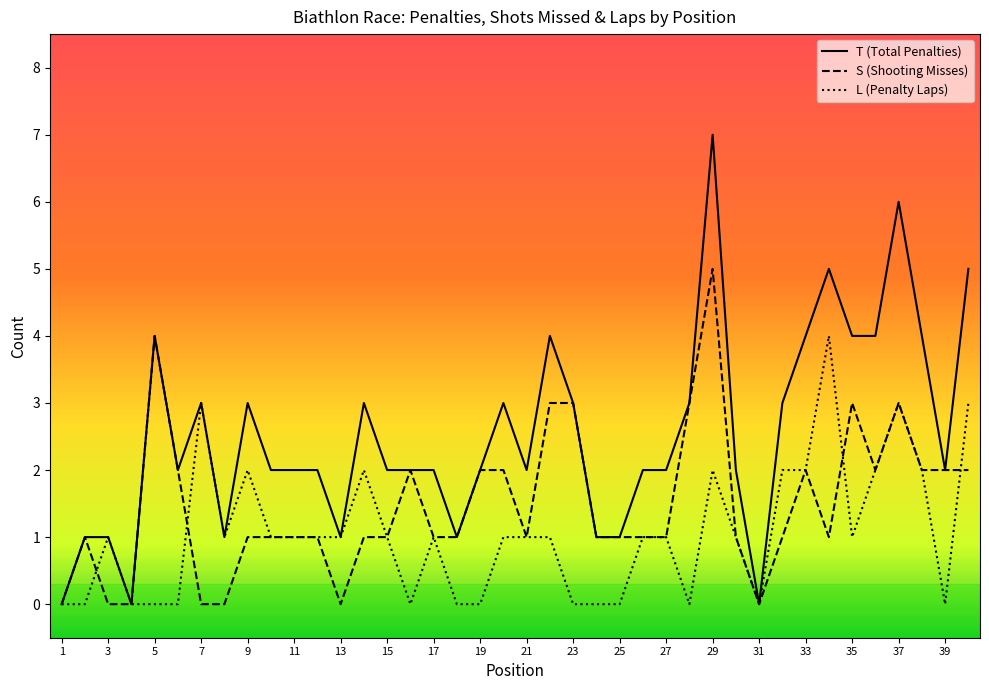

Which series has the widest spread of values?

T (Total Penalties)